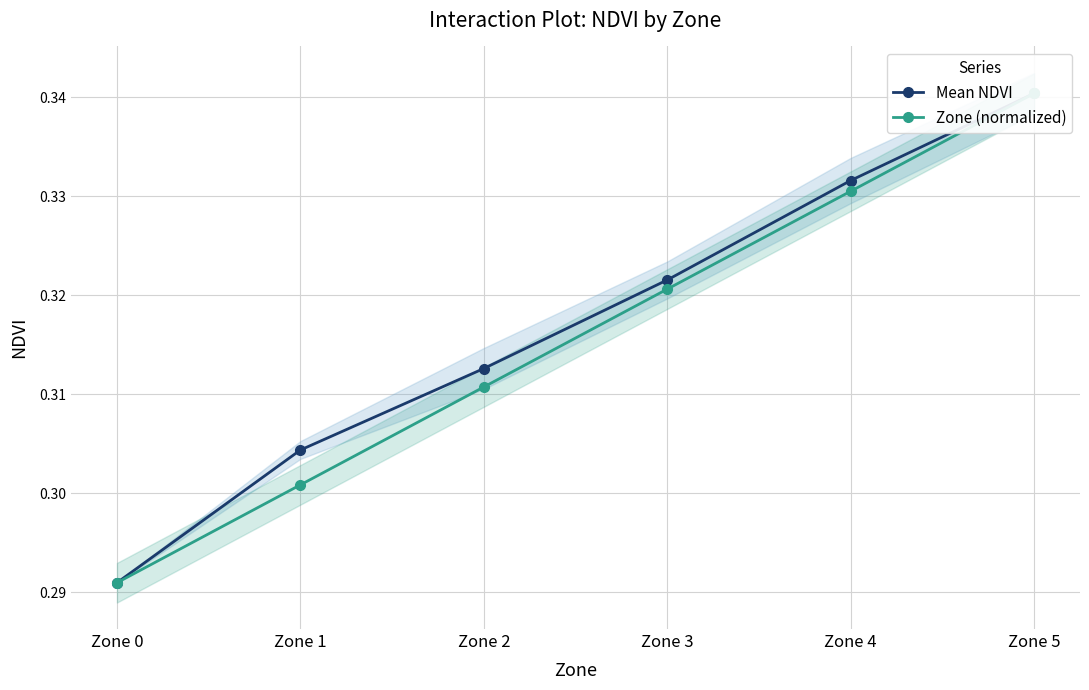

At which category is the sum across all series the highest?

Zone 5